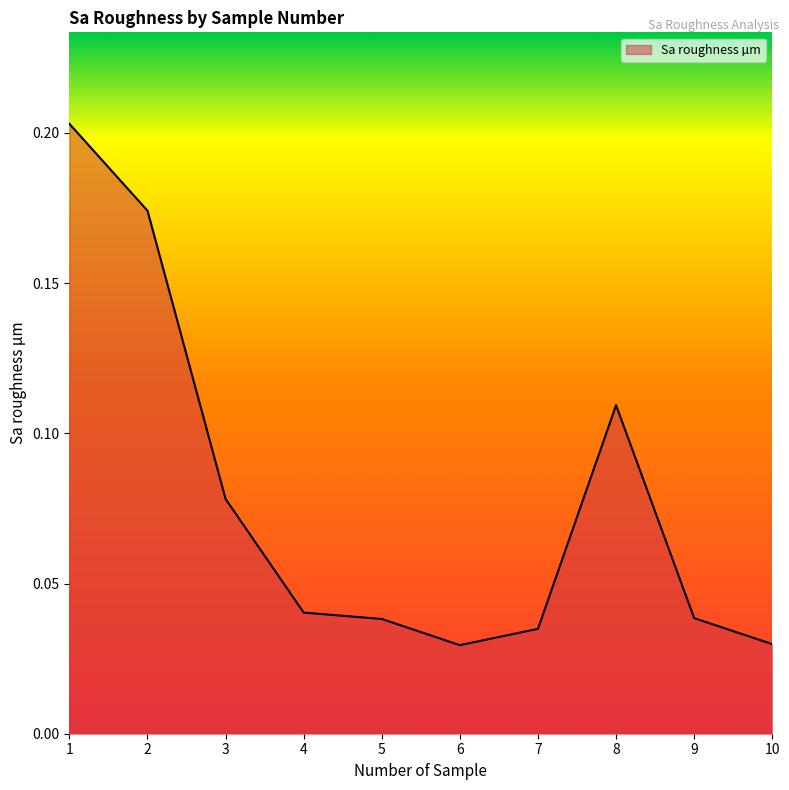

How many series are shown in this chart?

1